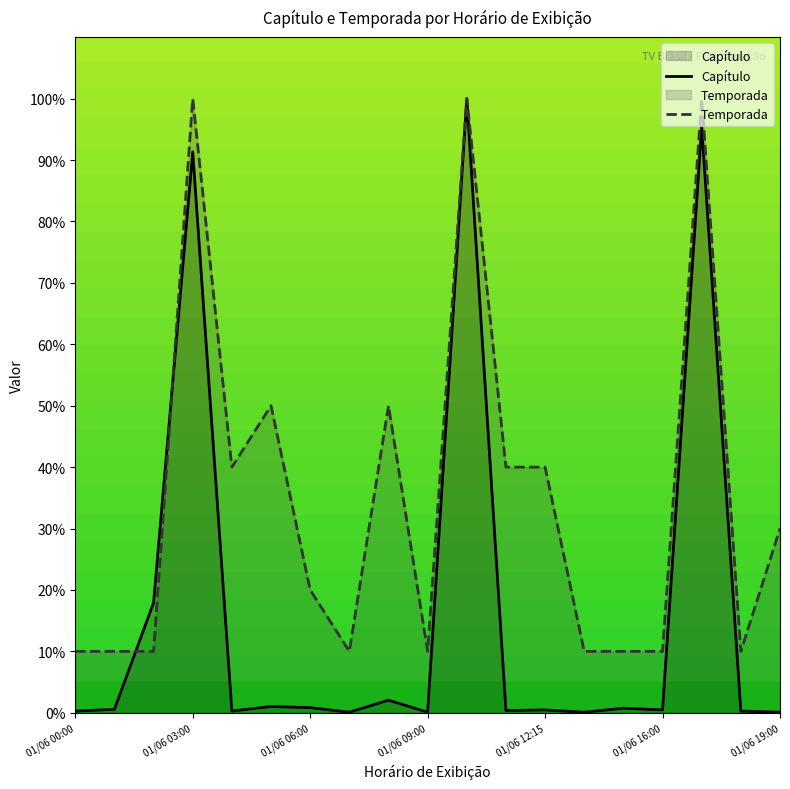

True or false: Capítulo has more than 0 interior local peaks.

True